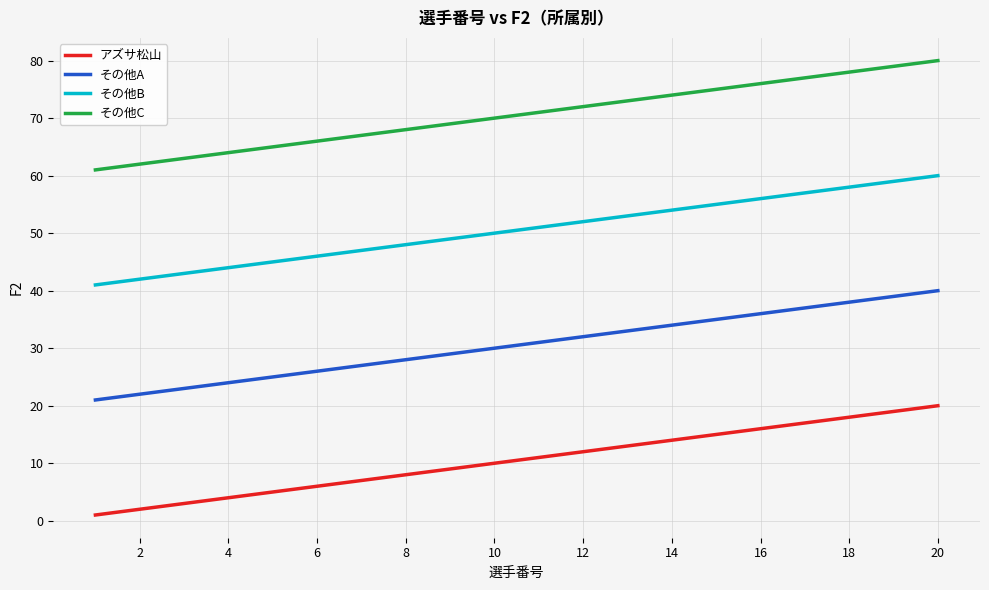

True or false: アズサ松山 and その他A intersect in this chart.

False